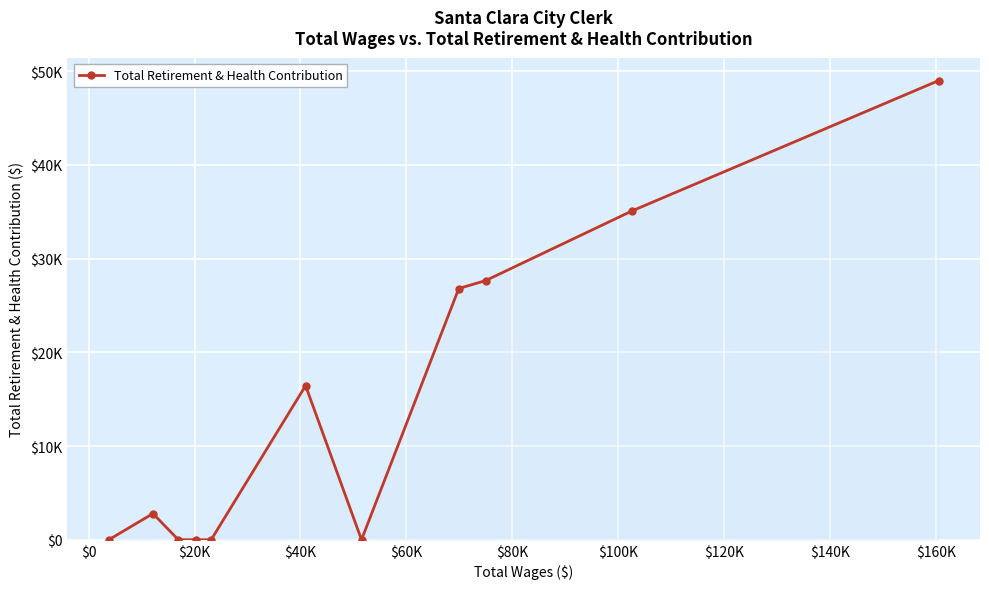

How many interior local peaks (higher than both neighbors) does the data have?

2